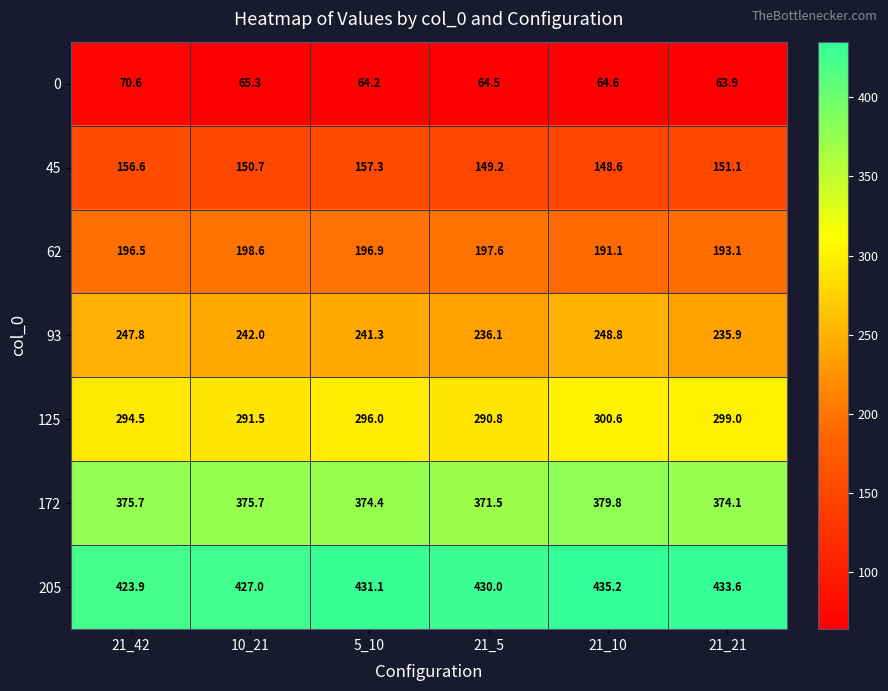

At how many categories does at least one series exceed 276?

6